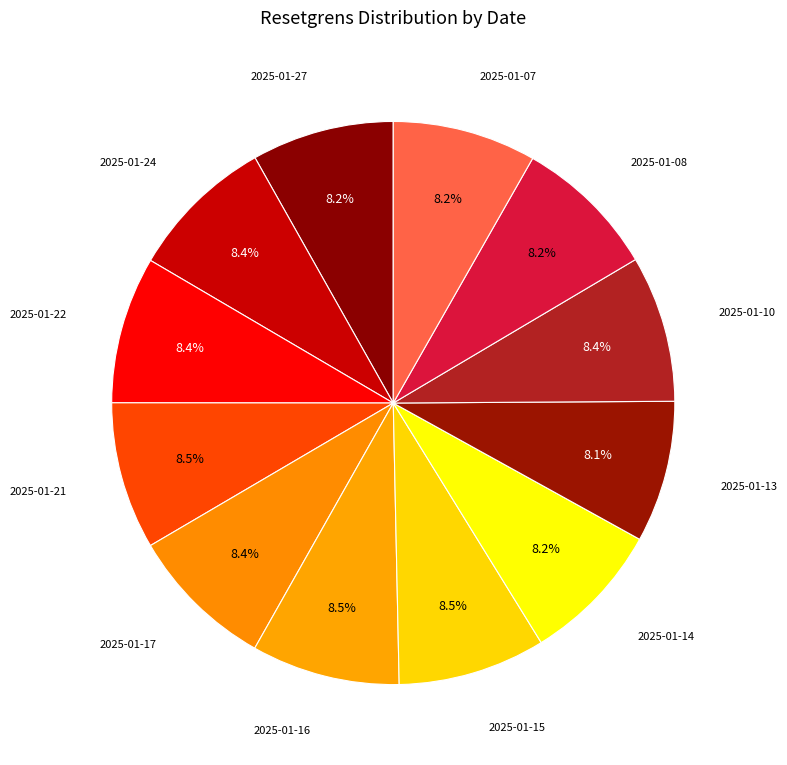

To the nearest percent, what is the combined percentage of 2025-01-14 and 2025-01-13?

16%